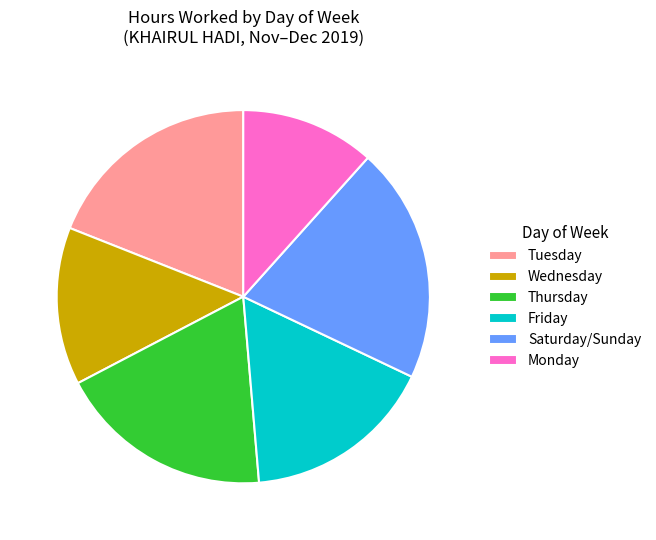

Does any single category account for the majority?

No